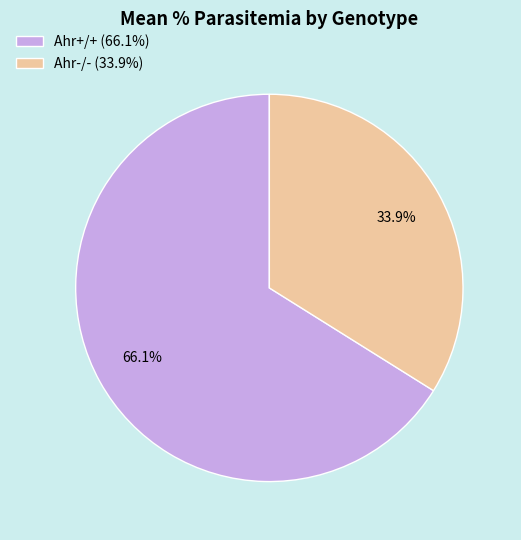

To the nearest percent, what percentage of the pie is Ahr-/-?

34%